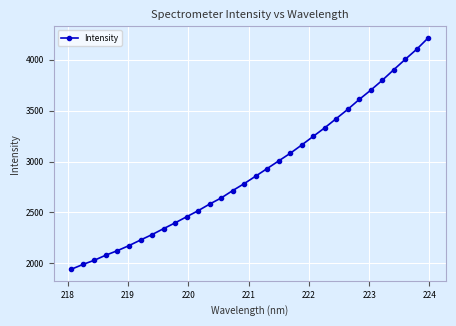

True or false: there are more than 2 points higher than both neighbors.

False